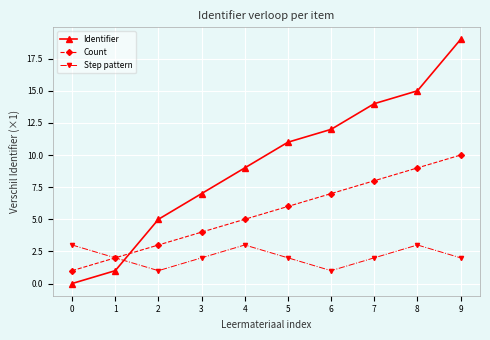

What is the sum of all Identifier values?

93